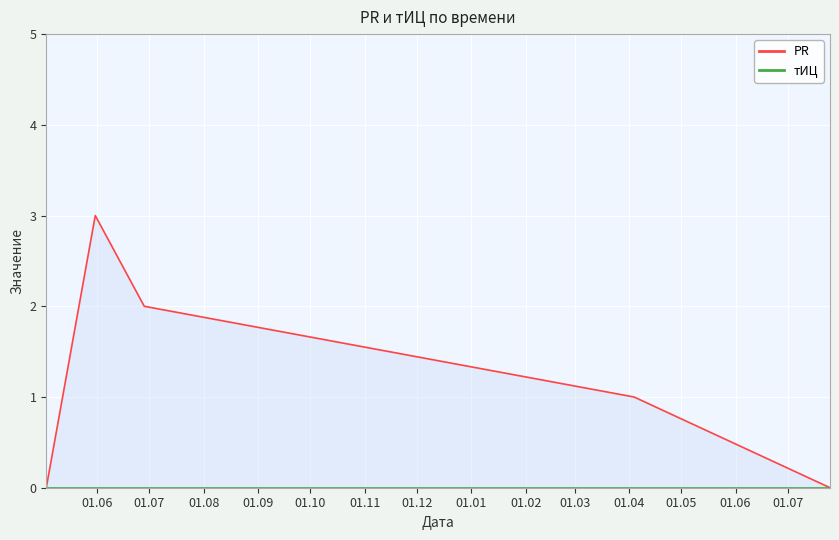

The value at 2010-04-04 is 1. True or false?

False